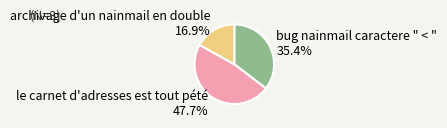

Approximately how many times larger is the value at archivage d'un nainmail en double compared to le carnet d'adresses est tout pété?

0.4